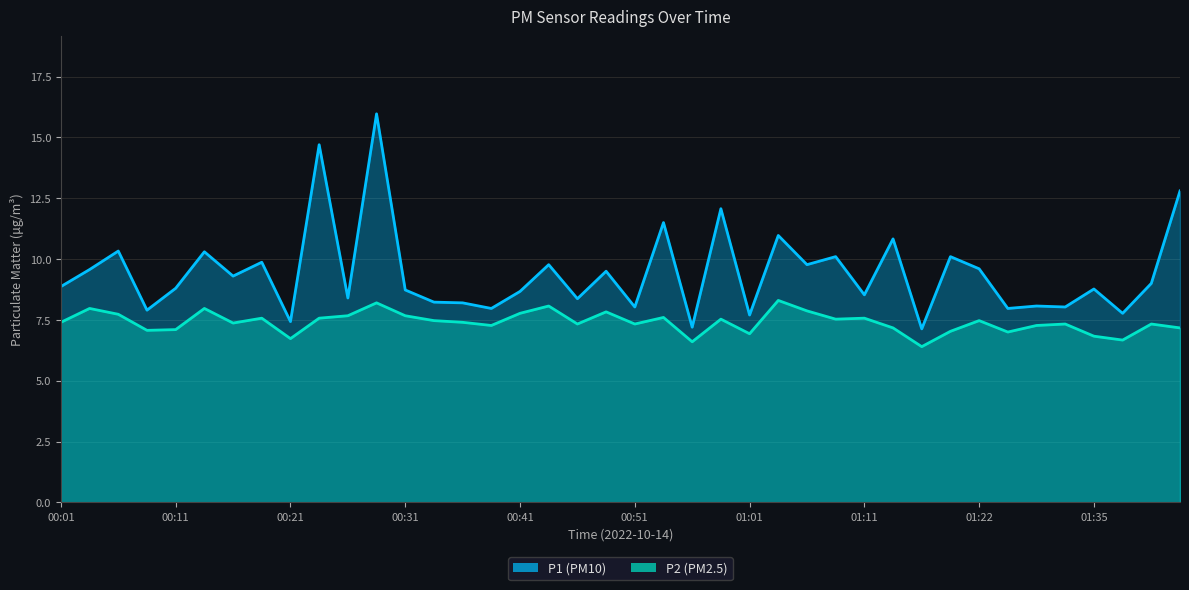

True or false: P1 and P2 cross at least once.

False